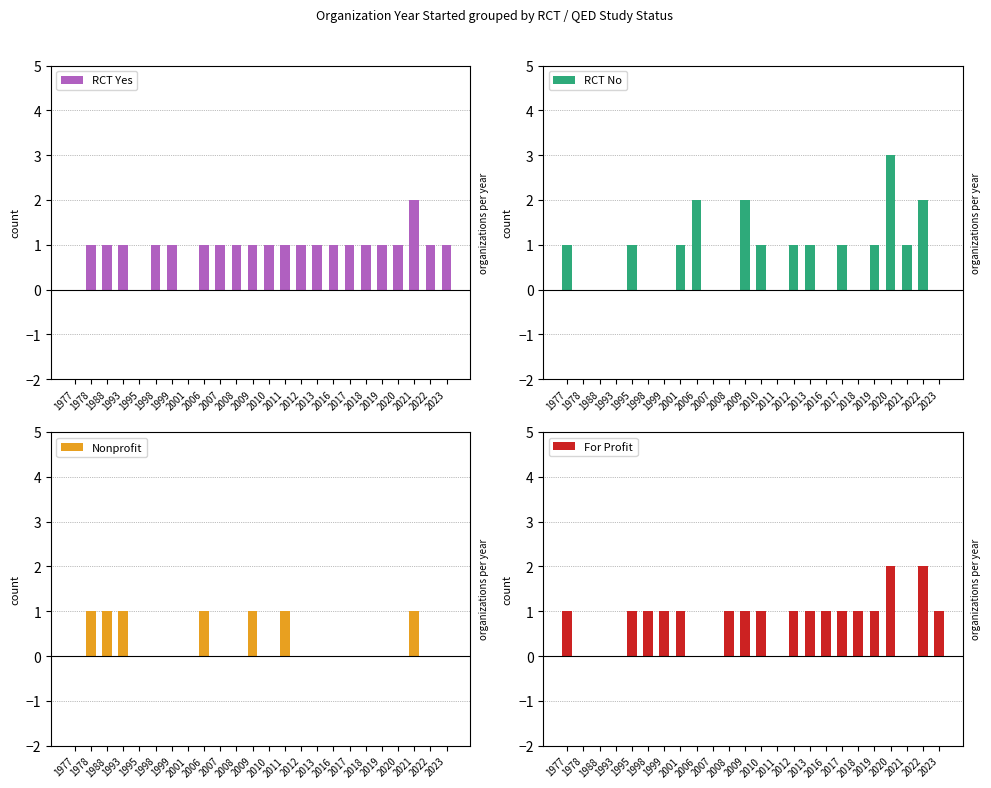

How many bars are there in each group?

4